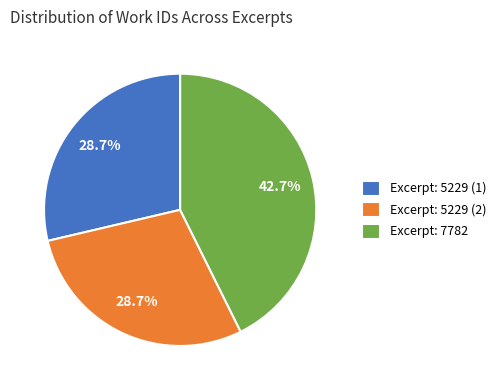

Does any single category account for the majority?

No